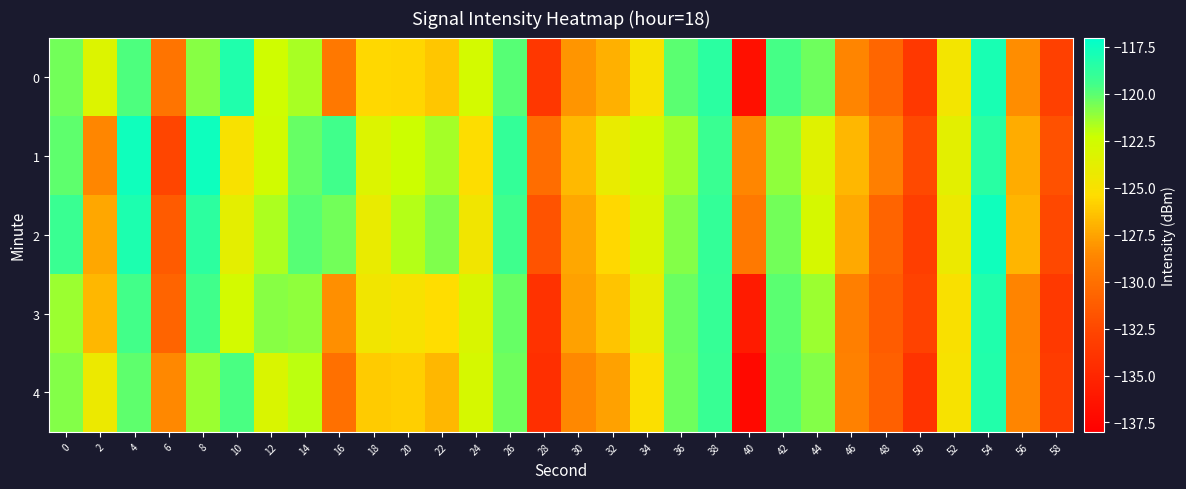

What is the total value across all series at 40?

-667.7